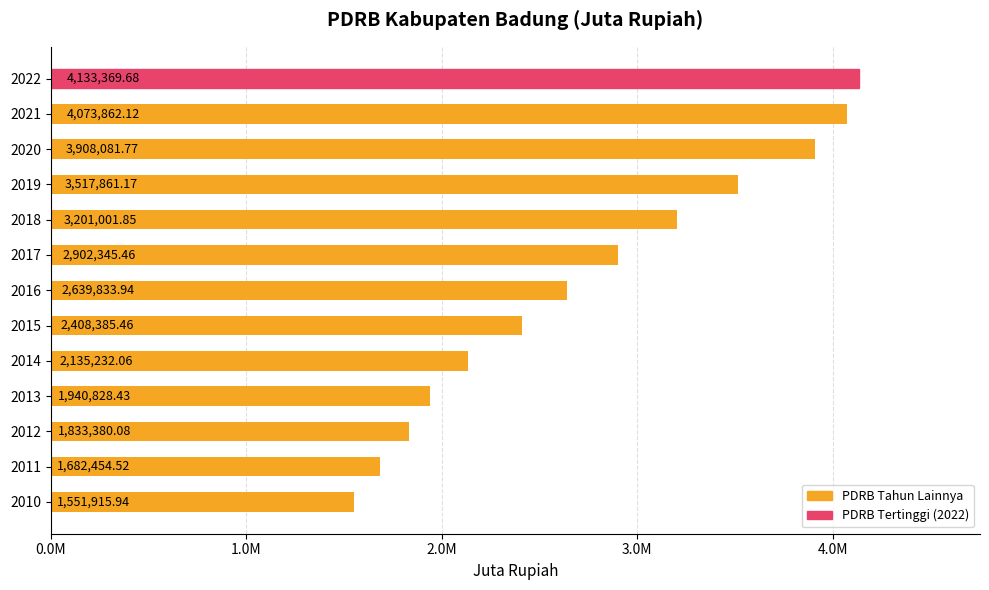

Are the bars horizontal?

Yes